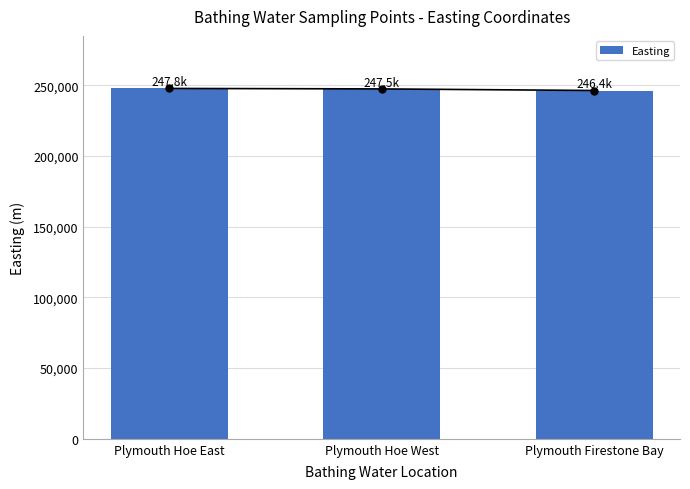

The chart shows a value of 247830 at Plymouth Hoe East. True or false?

True